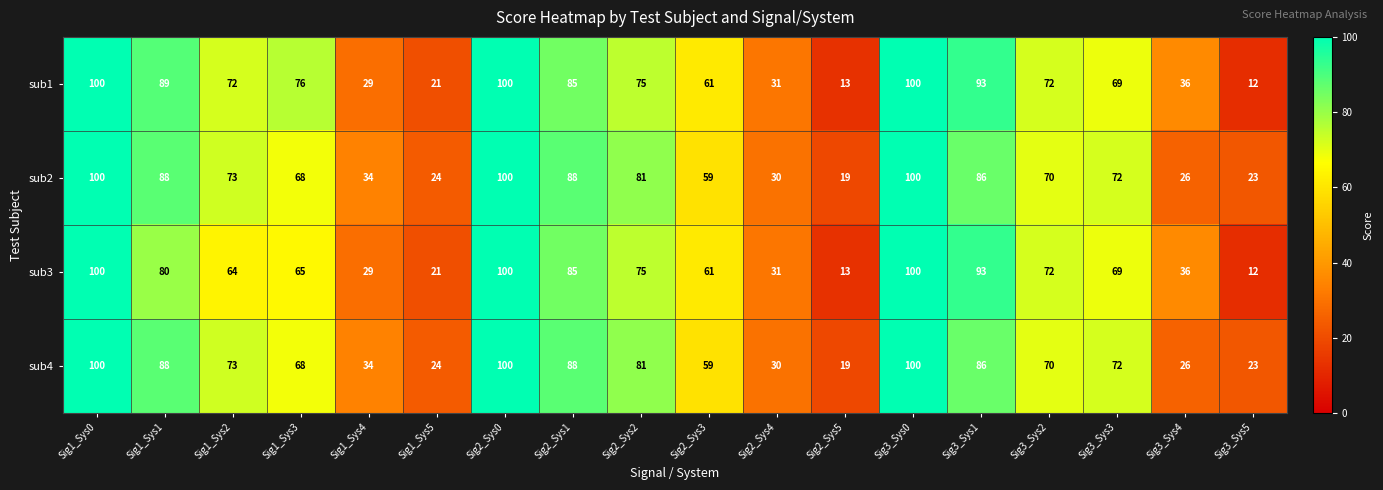

How many data points does each series have?

18